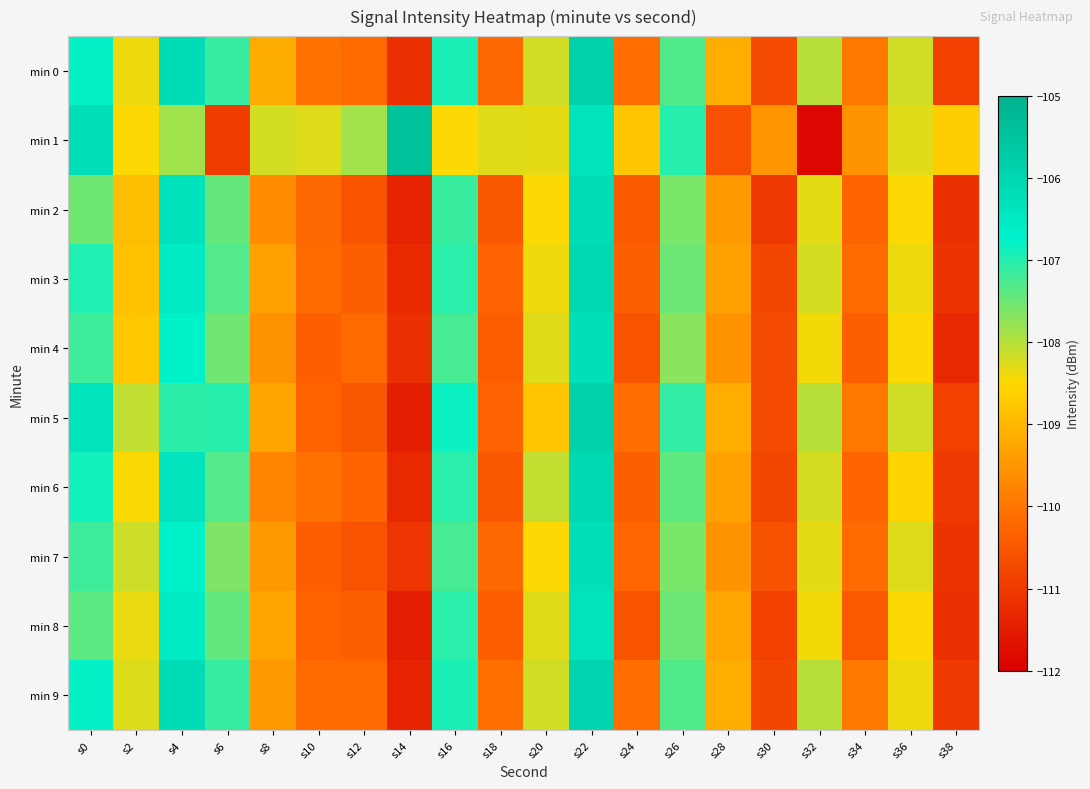

Reading left to right, extract all data points from this chart.

min 0: s0=-106.8	s2=-108.4	s4=-106.2	s6=-107.1	s8=-109.2	s10=-110.1	s12=-110.2	s14=-111.2	s16=-106.9	s18=-110.2	s20=-108.2	s22=-105.8	s24=-110.1	s26=-107.3	s28=-109.1	s30=-110.7	s32=-108.0	s34=-110.0	s36=-108.2	s38=-110.9
min 1: s0=-106.2	s2=-108.5	s4=-107.9	s6=-111.0	s8=-108.2	s10=-108.3	s12=-107.9	s14=-105.4	s16=-108.5	s18=-108.3	s20=-108.3	s22=-106.4	s24=-108.8	s26=-107.0	s28=-110.6	s30=-109.5	s32=-111.9	s34=-109.5	s36=-108.3	s38=-108.7
min 2: s0=-107.5	s2=-108.9	s4=-106.3	s6=-107.4	s8=-109.7	s10=-110.2	s12=-110.6	s14=-111.4	s16=-107.1	s18=-110.5	s20=-108.5	s22=-106.1	s24=-110.4	s26=-107.6	s28=-109.4	s30=-111.0	s32=-108.3	s34=-110.3	s36=-108.5	s38=-111.2
min 3: s0=-107.0	s2=-108.9	s4=-106.6	s6=-107.3	s8=-109.4	s10=-110.2	s12=-110.4	s14=-111.3	s16=-107.0	s18=-110.3	s20=-108.4	s22=-106.0	s24=-110.3	s26=-107.5	s28=-109.3	s30=-110.8	s32=-108.2	s34=-110.2	s36=-108.4	s38=-111.1
min 4: s0=-107.2	s2=-108.8	s4=-106.8	s6=-107.5	s8=-109.6	s10=-110.4	s12=-110.2	s14=-111.2	s16=-107.2	s18=-110.4	s20=-108.3	s22=-106.2	s24=-110.5	s26=-107.7	s28=-109.5	s30=-110.7	s32=-108.4	s34=-110.4	s36=-108.5	s38=-111.3
min 5: s0=-106.4	s2=-108.1	s4=-107.1	s6=-107.0	s8=-109.3	s10=-110.3	s12=-110.5	s14=-111.5	s16=-106.8	s18=-110.3	s20=-108.8	s22=-105.8	s24=-110.1	s26=-107.1	s28=-109.1	s30=-110.7	s32=-108.0	s34=-110.0	s36=-108.2	s38=-110.9
min 6: s0=-106.9	s2=-108.5	s4=-106.4	s6=-107.3	s8=-109.8	s10=-110.1	s12=-110.3	s14=-111.3	s16=-107.0	s18=-110.5	s20=-108.1	s22=-106.0	s24=-110.3	s26=-107.4	s28=-109.3	s30=-110.8	s32=-108.2	s34=-110.3	s36=-108.6	s38=-111.0
min 7: s0=-107.2	s2=-108.2	s4=-106.8	s6=-107.6	s8=-109.5	s10=-110.4	s12=-110.6	s14=-111.1	s16=-107.2	s18=-110.2	s20=-108.5	s22=-106.2	s24=-110.2	s26=-107.6	s28=-109.5	s30=-110.6	s32=-108.3	s34=-110.2	s36=-108.3	s38=-111.1
min 8: s0=-107.4	s2=-108.4	s4=-106.6	s6=-107.4	s8=-109.3	s10=-110.3	s12=-110.4	s14=-111.5	s16=-107.0	s18=-110.4	s20=-108.3	s22=-106.3	s24=-110.5	s26=-107.5	s28=-109.2	s30=-110.9	s32=-108.4	s34=-110.5	s36=-108.5	s38=-111.2
min 9: s0=-106.8	s2=-108.3	s4=-106.2	s6=-107.1	s8=-109.5	s10=-110.2	s12=-110.2	s14=-111.4	s16=-106.9	s18=-110.1	s20=-108.2	s22=-105.9	s24=-110.1	s26=-107.3	s28=-109.1	s30=-110.8	s32=-108.0	s34=-110.0	s36=-108.4	s38=-111.0